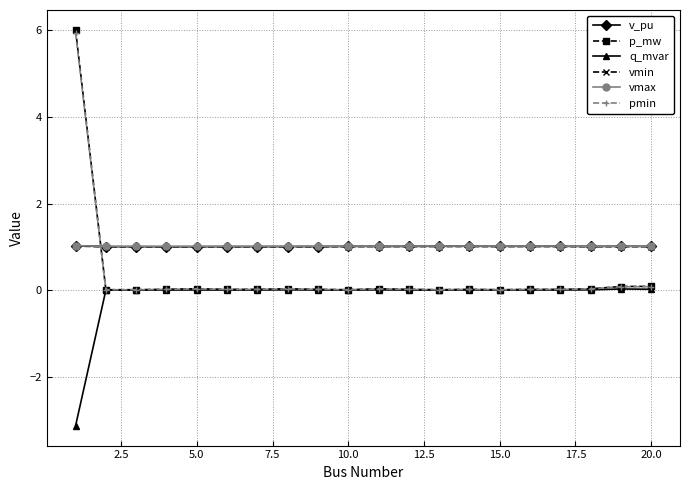

True or false: q_mvar and vmax intersect in this chart.

False